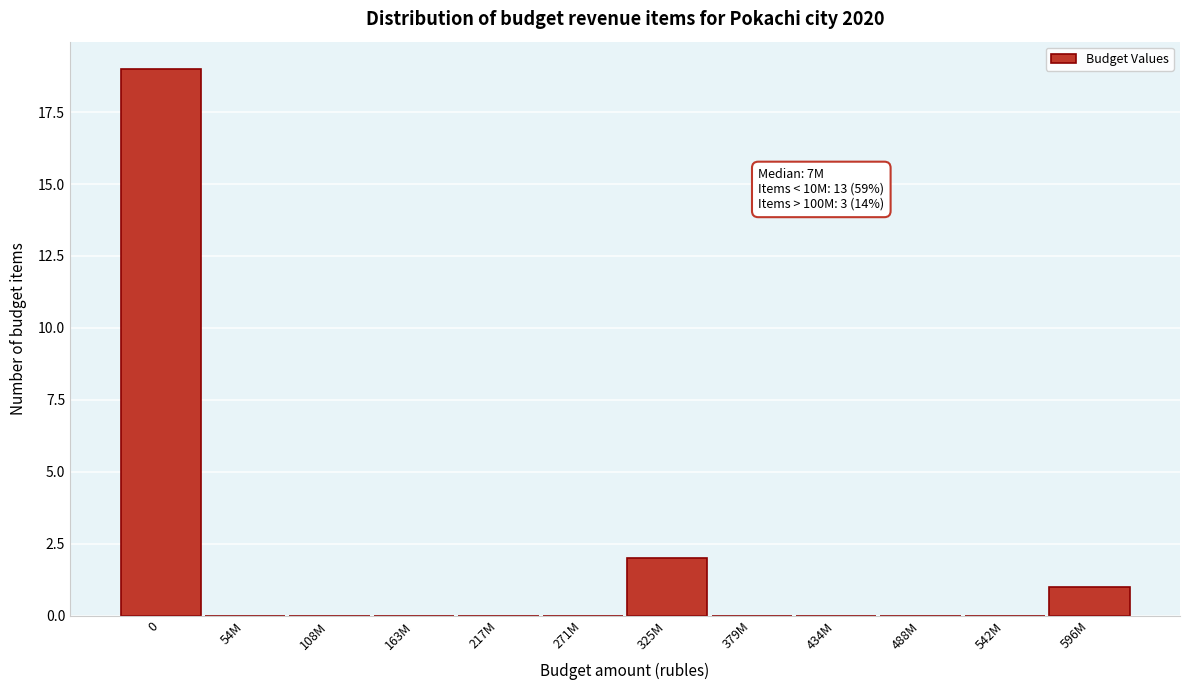

Reading left to right, transcribe all the data shown in this chart.

0=19	54M=0	108M=0	163M=0	217M=0	271M=0	325M=2	379M=0	434M=0	488M=0	542M=0	596M=1